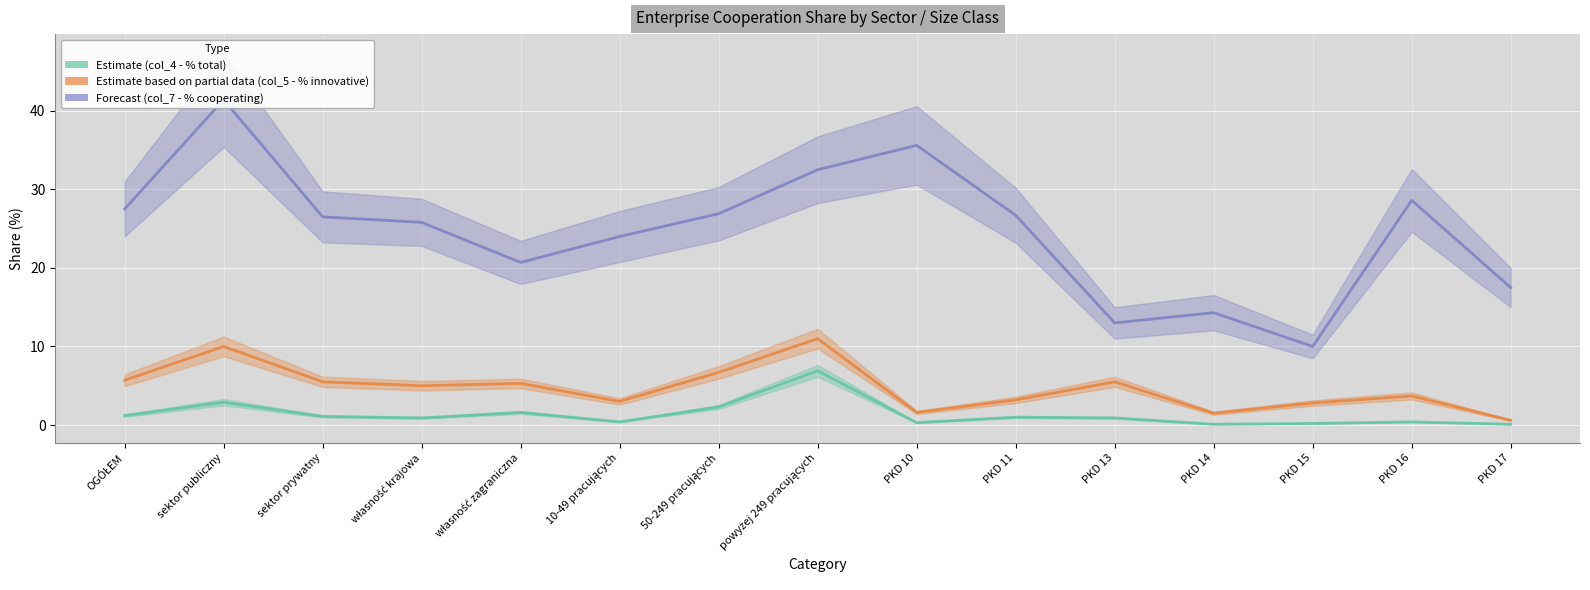

Reading left to right, what are all the values shown in this chart?

Estimate (col_4 - % total): OGÓŁEM=1.2	sektor publiczny=2.9	sektor prywatny=1.1	własność krajowa=0.9	własność zagraniczna=1.6	10-49 pracujących=0.4	50-249 pracujących=2.3	powyżej 249 pracujących=6.9	PKD 10=0.3	PKD 11=1.0	PKD 13=0.9	PKD 14=0.1	PKD 15=0.2	PKD 16=0.4	PKD 17=0.1
Estimate based on partial data (col_5 - % innovative): OGÓŁEM=5.7	sektor publiczny=10.0	sektor prywatny=5.5	własność krajowa=5.0	własność zagraniczna=5.3	10-49 pracujących=3.0	50-249 pracujących=6.7	powyżej 249 pracujących=11.0	PKD 10=1.6	PKD 11=3.2	PKD 13=5.5	PKD 14=1.5	PKD 15=2.8	PKD 16=3.7	PKD 17=0.6
Forecast (col_7 - % cooperating): OGÓŁEM=27.5	sektor publiczny=41.4	sektor prywatny=26.5	własność krajowa=25.8	własność zagraniczna=20.7	10-49 pracujących=24.0	50-249 pracujących=26.9	powyżej 249 pracujących=32.5	PKD 10=35.6	PKD 11=26.7	PKD 13=13.0	PKD 14=14.3	PKD 15=10.0	PKD 16=28.6	PKD 17=17.5